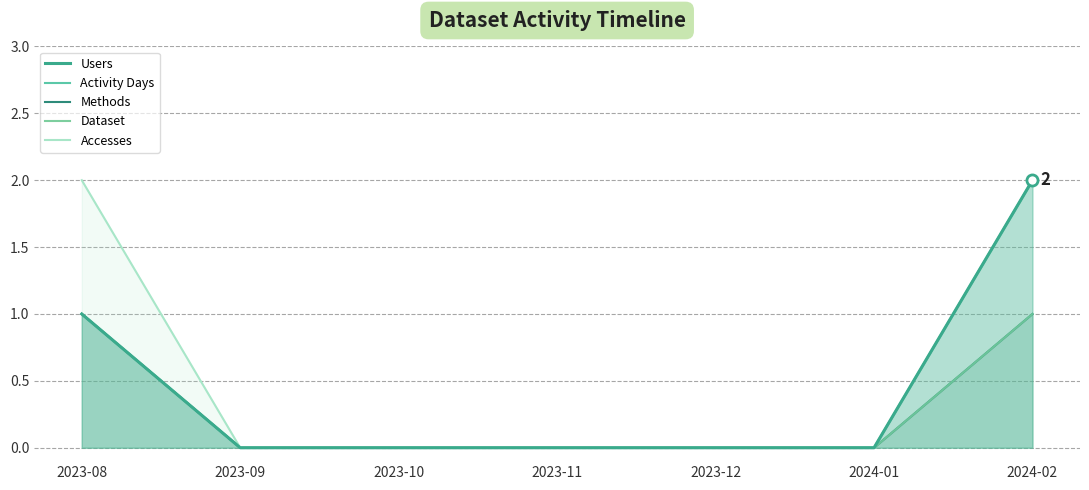

True or false: Dataset and Activity Days cross at least once.

False